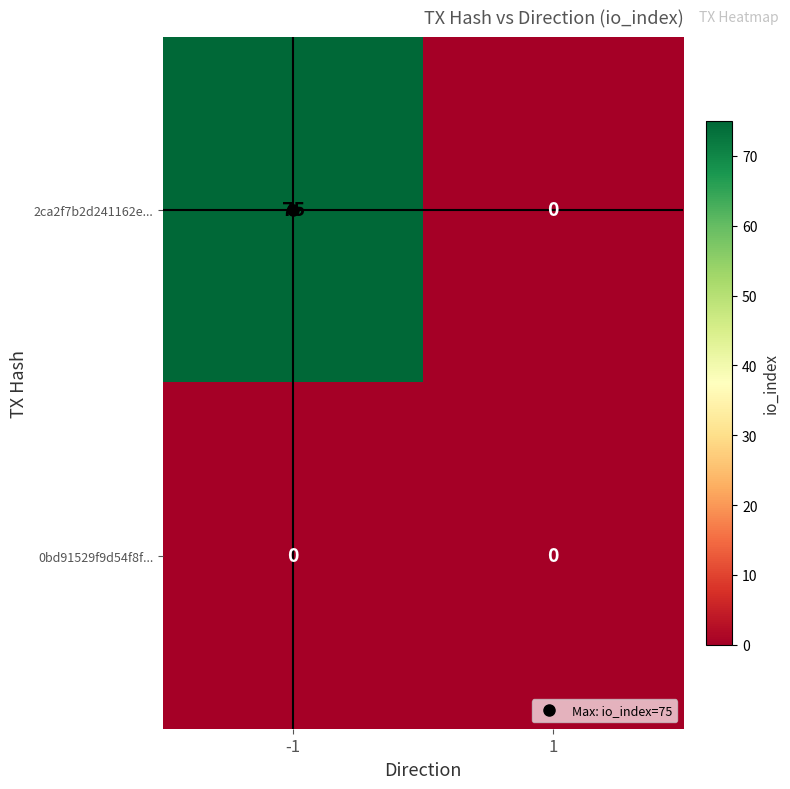

What is the maximum value shown in the chart?

75